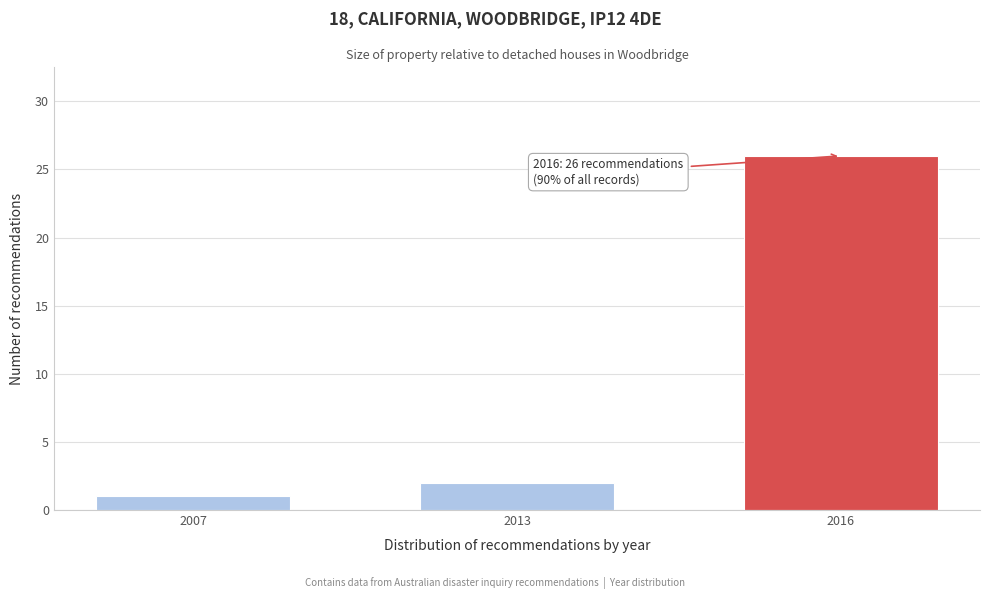

Reading left to right, extract all data points from this chart.

1	2	26